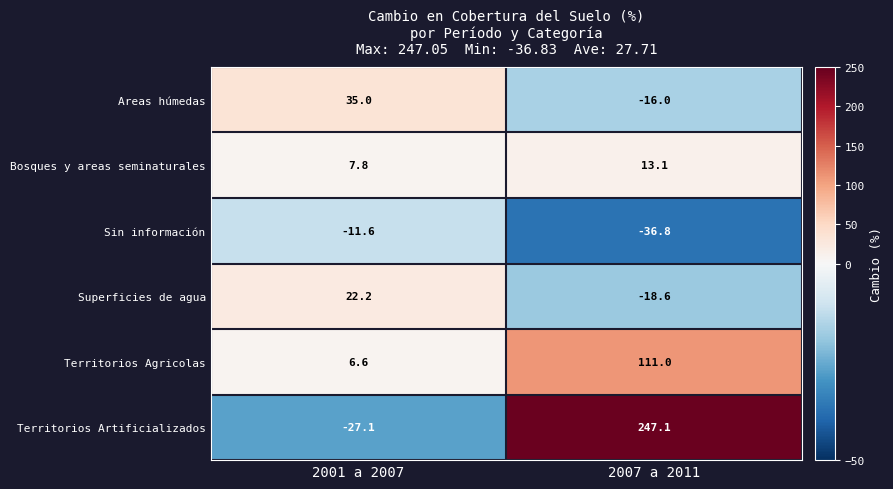

How many data points in Superficies de agua are less than 22?

1